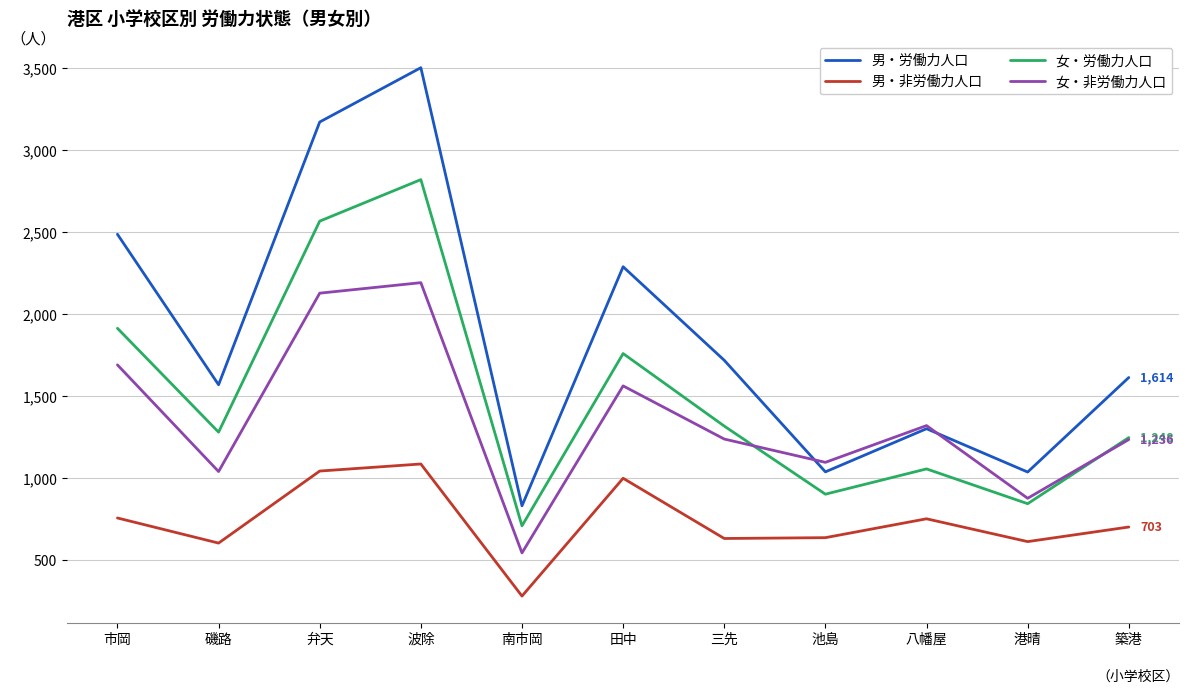

Is the value of 男・労働力人口 at 田中 greater than the value of 女・非労働力人口 at 市岡?

Yes